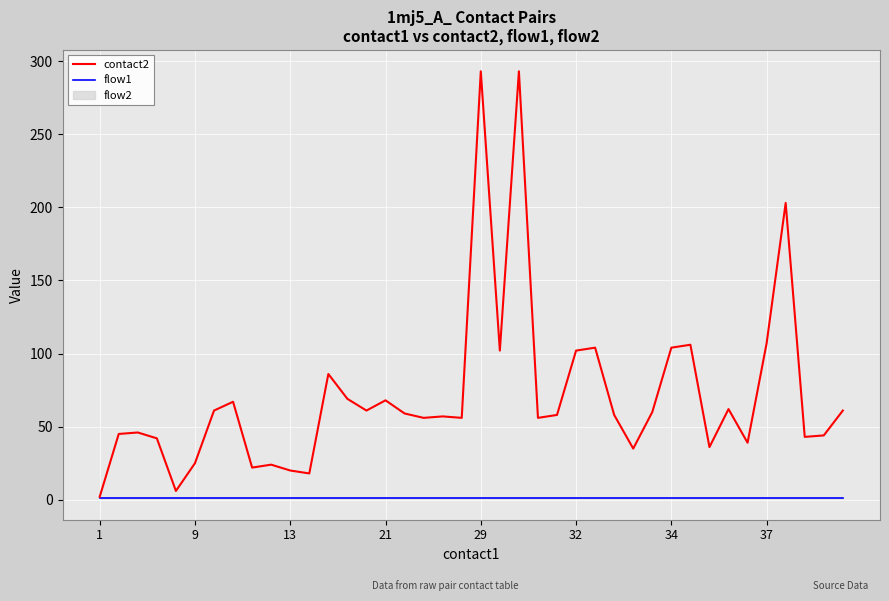

What is the value of the contact2 point at the 36th from the left?

107